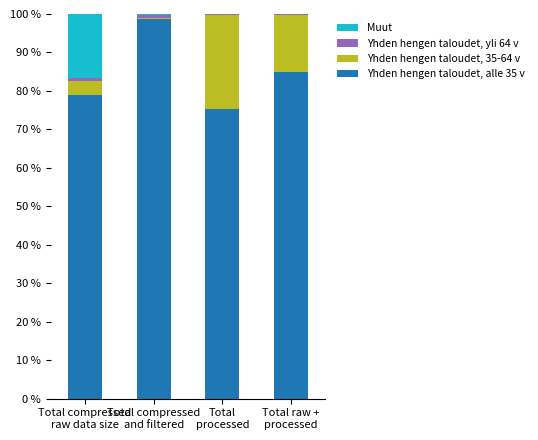

How many values in the Yhden hengen taloudet, alle 35 v series exceed 84?

2